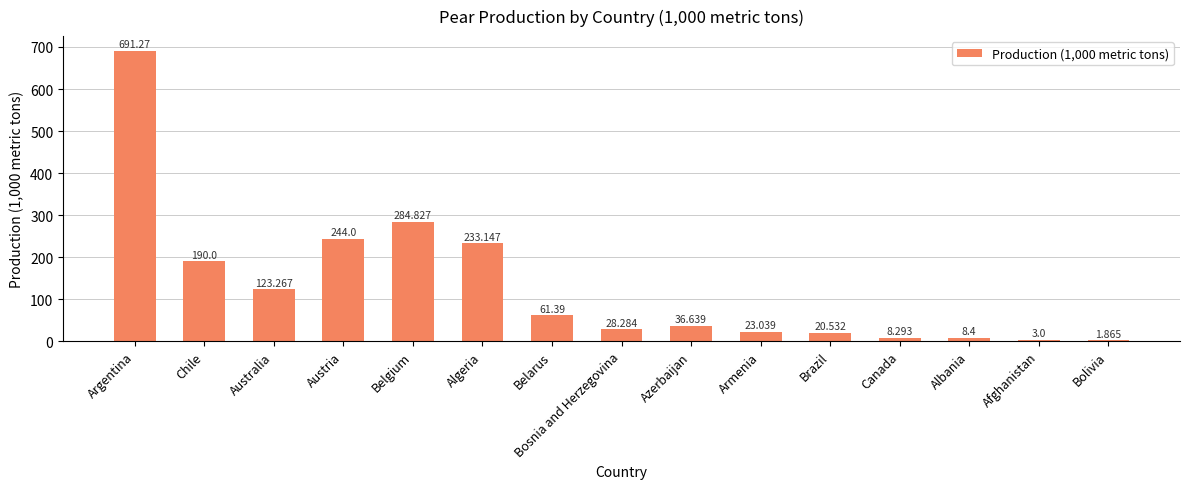

Which has a higher value, Chile or Afghanistan?

Chile